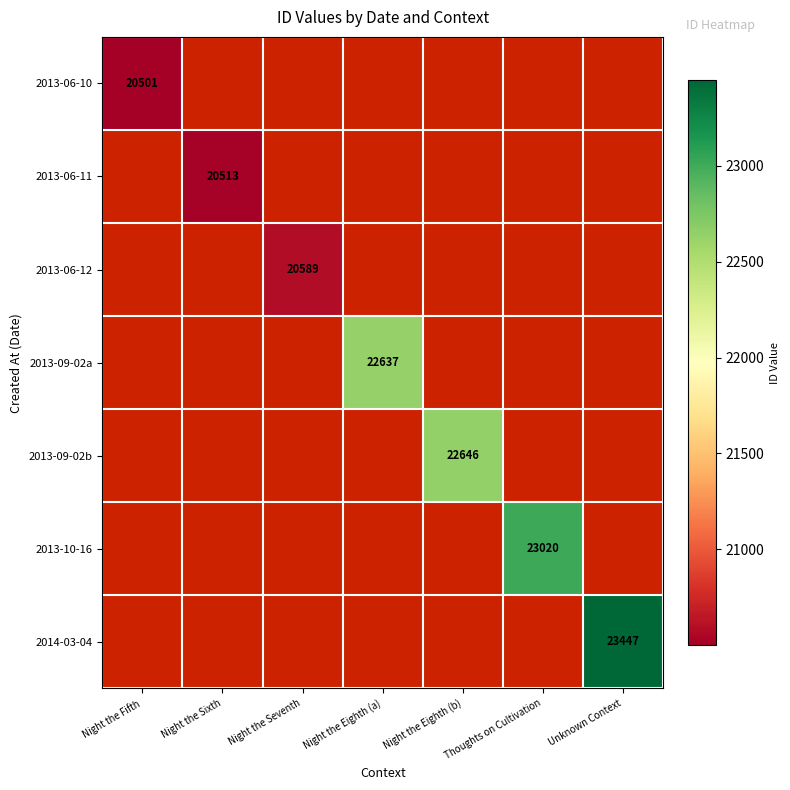

Is it true that 2013-06-12 equals 20589 at Night the Seventh?

True